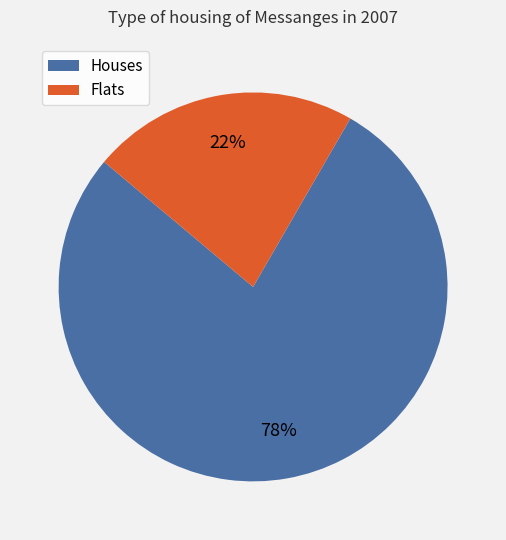

To the nearest percent, what is the difference between the largest and smallest slice percentages?

56%